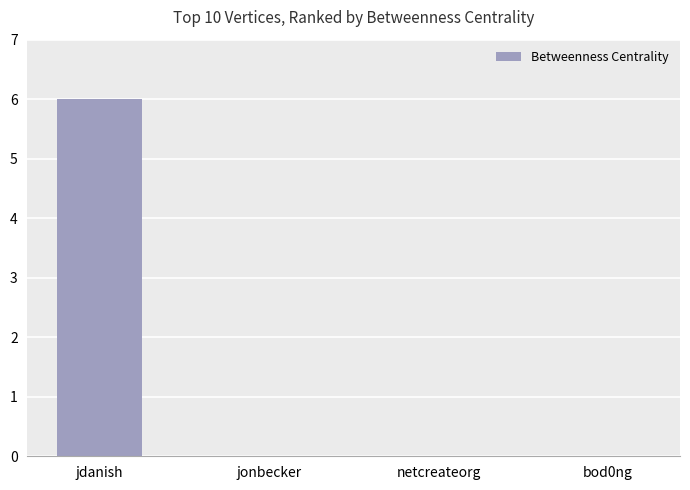

Reading right to left, list all the values displayed in this chart.

bod0ng=0	netcreateorg=0	jonbecker=0	jdanish=6